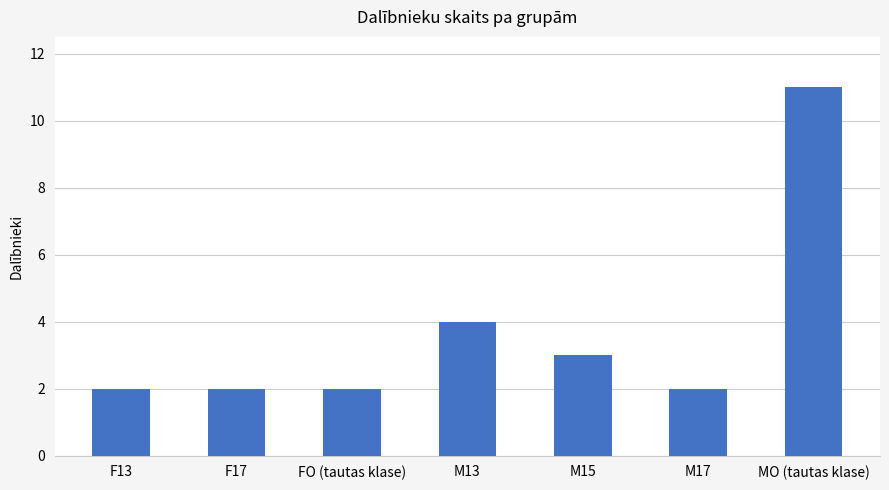

What is the ratio of the value at MO (tautas klase) to the value at FO (tautas klase)?

5.5